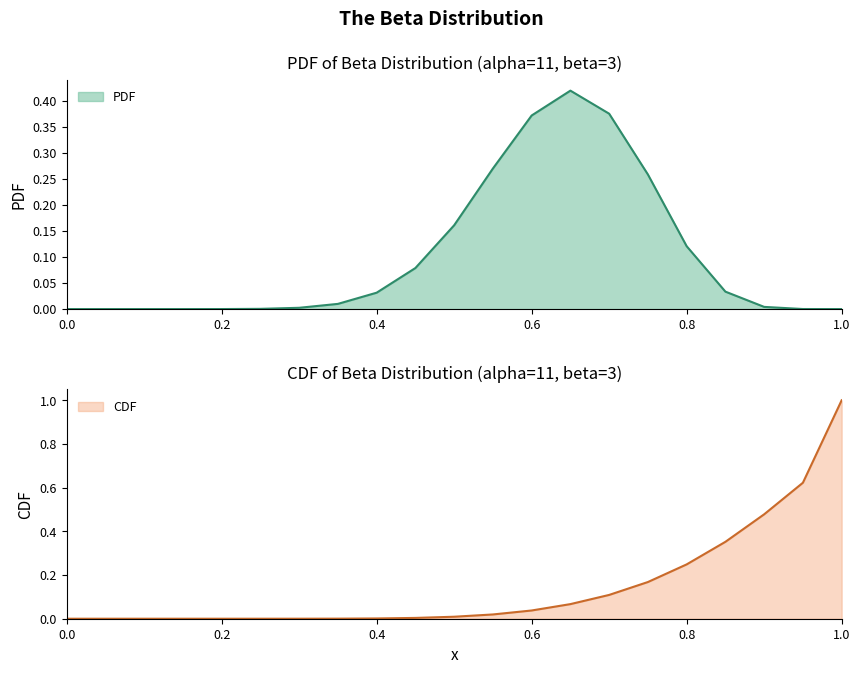

The CDF series shows 1.0 at 1.0. True or false?

True